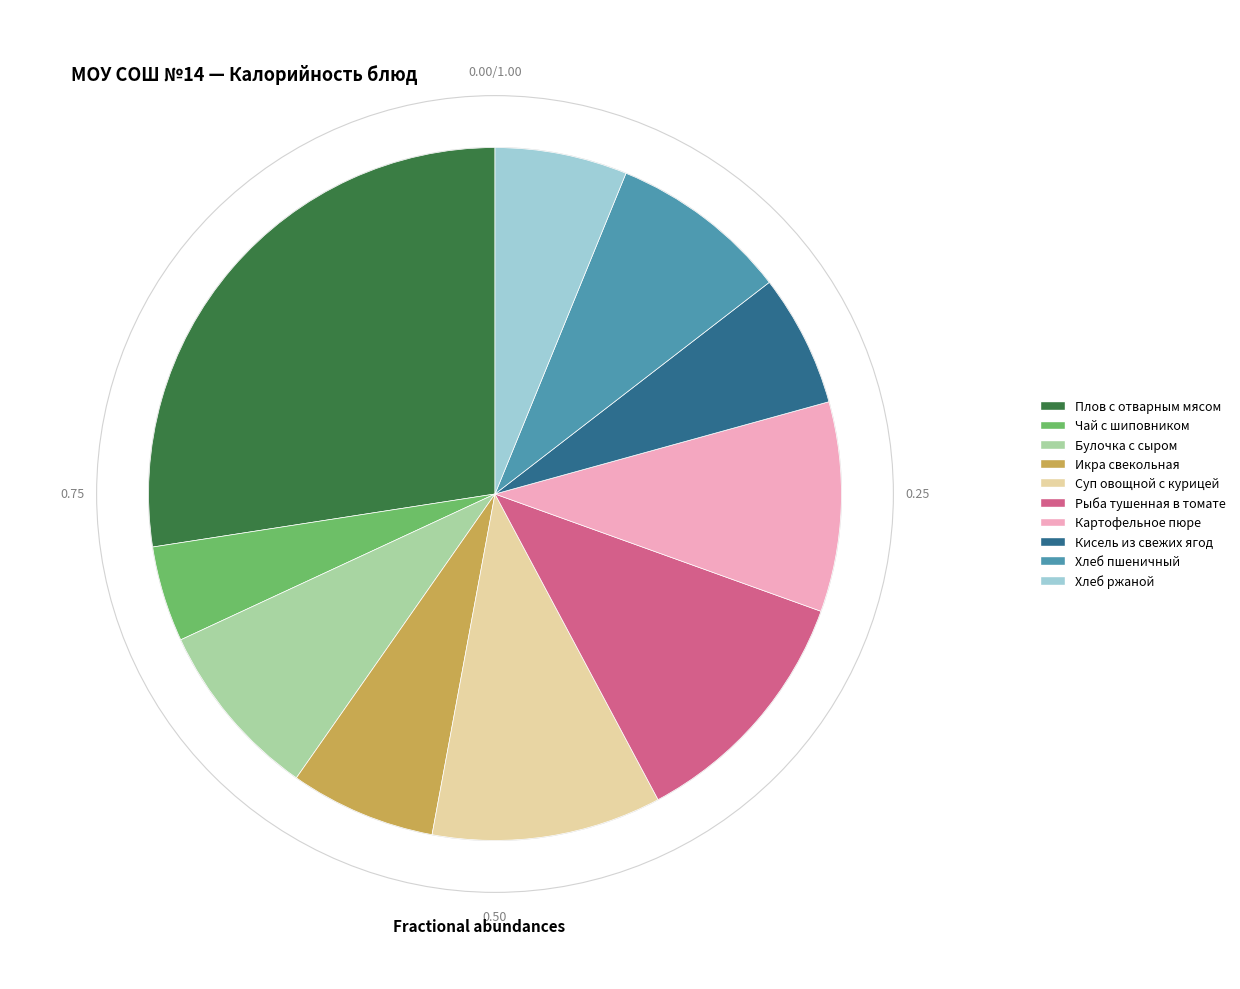

Do Рыба тушенная в томате and Кисель из свежих ягод together represent more than half of the pie?

No